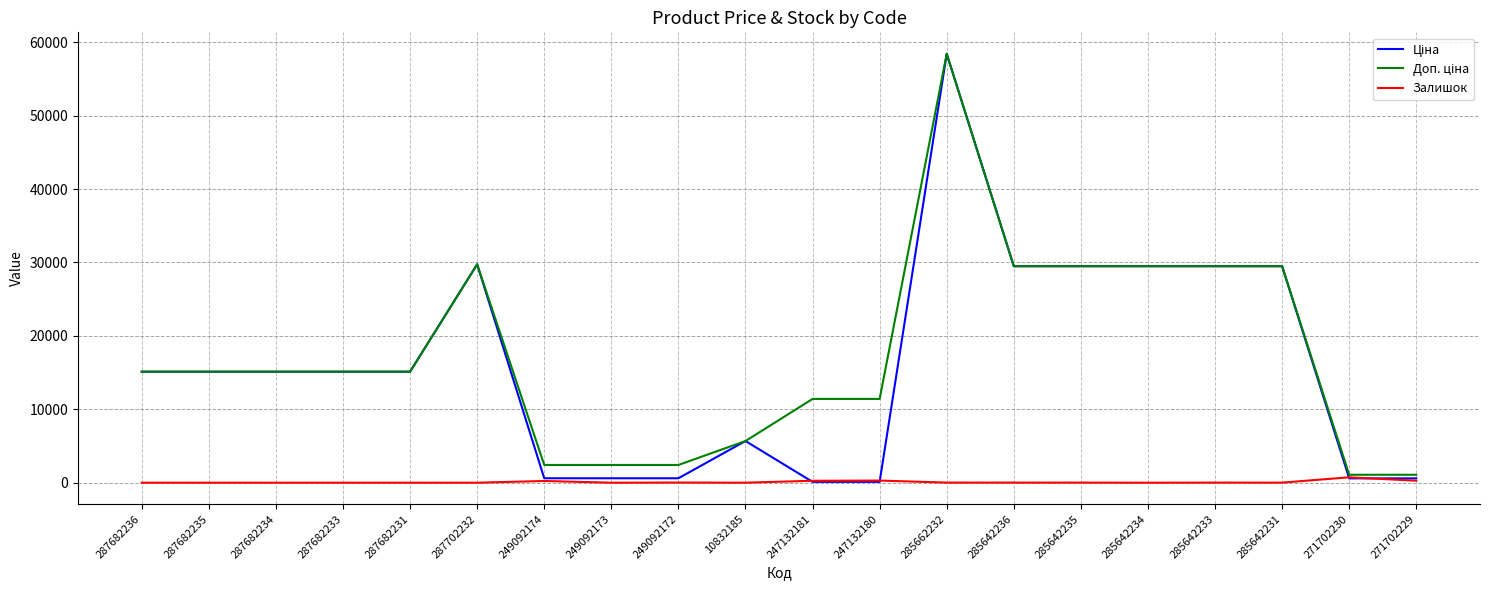

How many lines are shown in the chart?

3